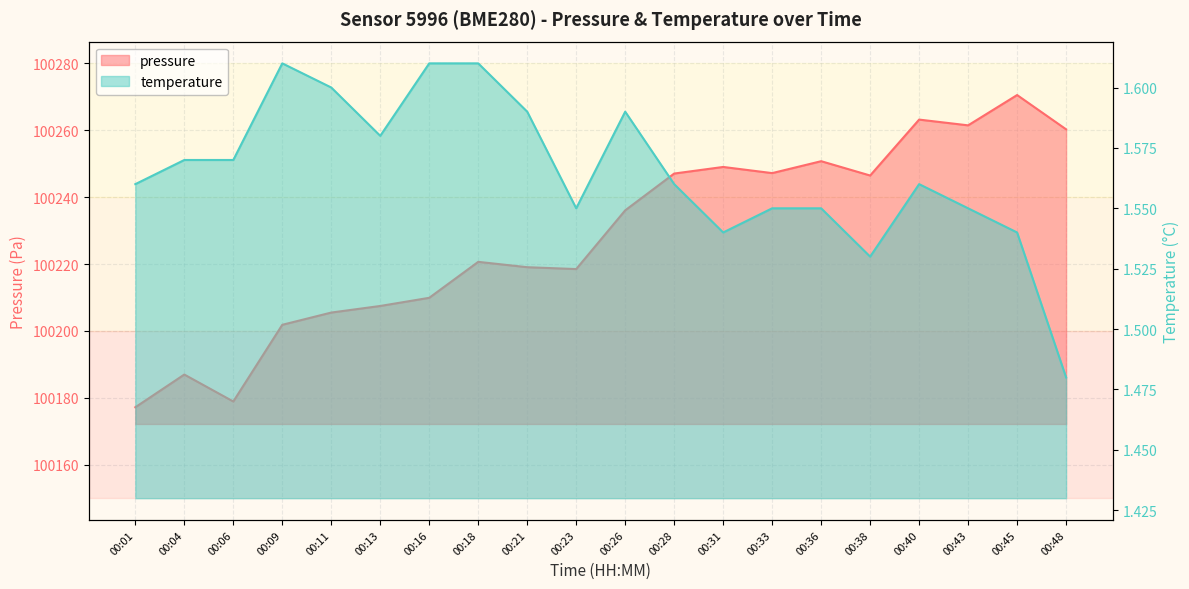

Reading left to right, what are all the values shown in this chart?

pressure: 00:01=100177.2	00:04=100187.0	00:06=100178.9	00:09=100201.8	00:11=100205.5	00:13=100207.5	00:16=100209.9	00:18=100220.7	00:21=100219.1	00:23=100218.5	00:26=100236.1	00:28=100247.1	00:31=100249.0	00:33=100247.2	00:36=100250.8	00:38=100246.5	00:40=100263.2	00:43=100261.5	00:45=100270.5	00:48=100260.3
temperature: 00:01=1.6	00:04=1.6	00:06=1.6	00:09=1.6	00:11=1.6	00:13=1.6	00:16=1.6	00:18=1.6	00:21=1.6	00:23=1.6	00:26=1.6	00:28=1.6	00:31=1.5	00:33=1.6	00:36=1.6	00:38=1.5	00:40=1.6	00:43=1.6	00:45=1.5	00:48=1.5